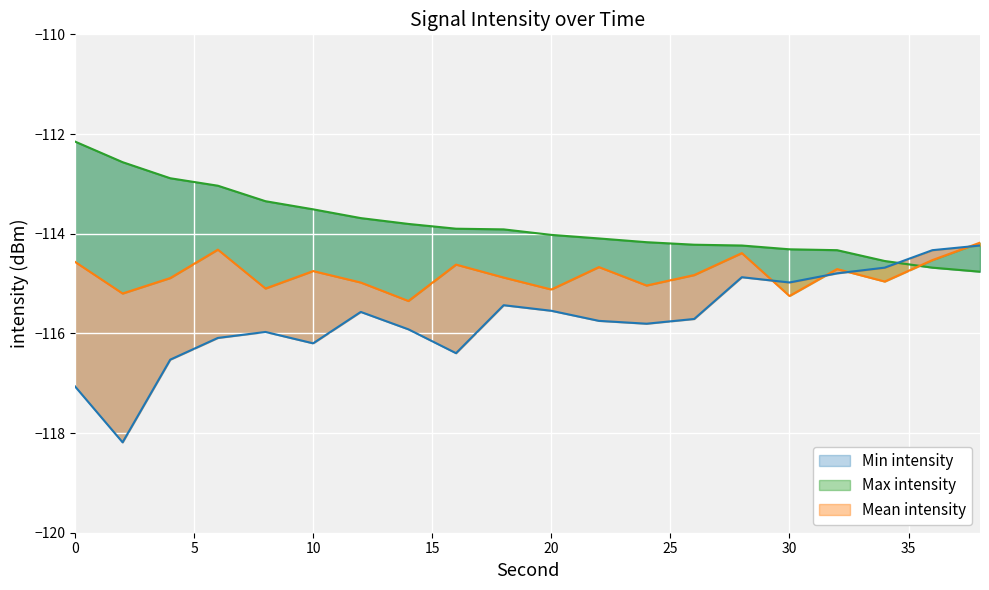

After their last crossing, which series has the higher values: Mean intensity or Min intensity?

Mean intensity